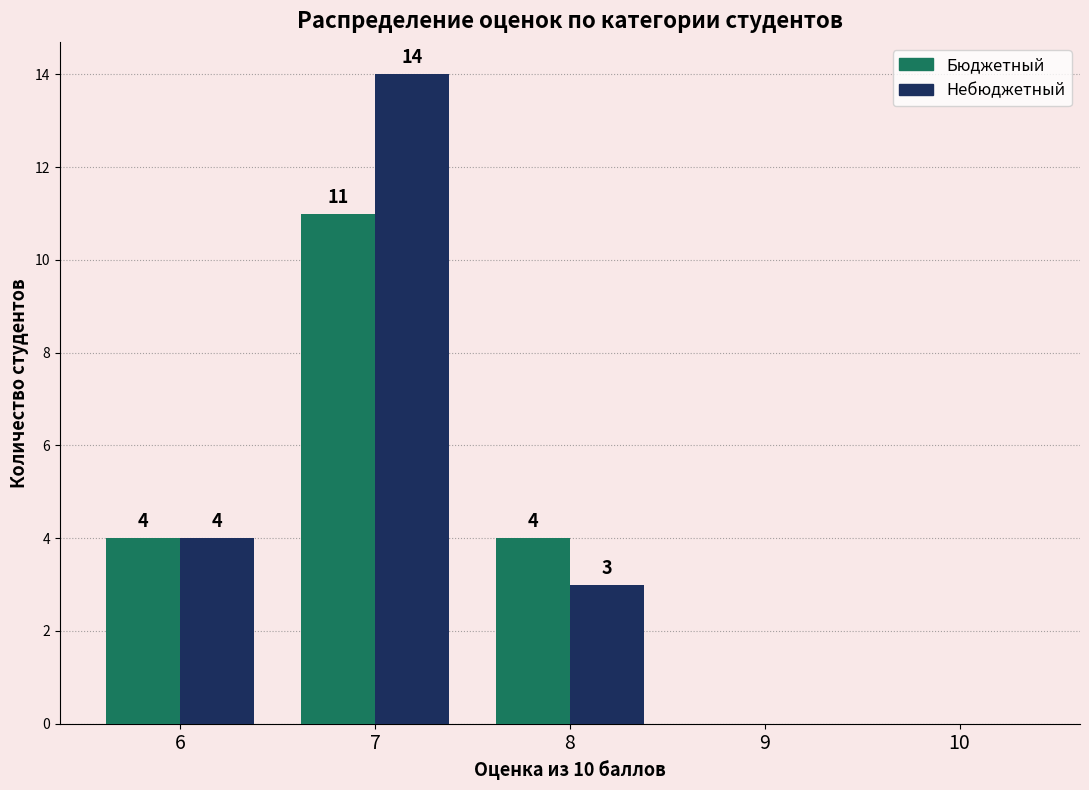

Which series has the widest spread of values?

Небюджетный